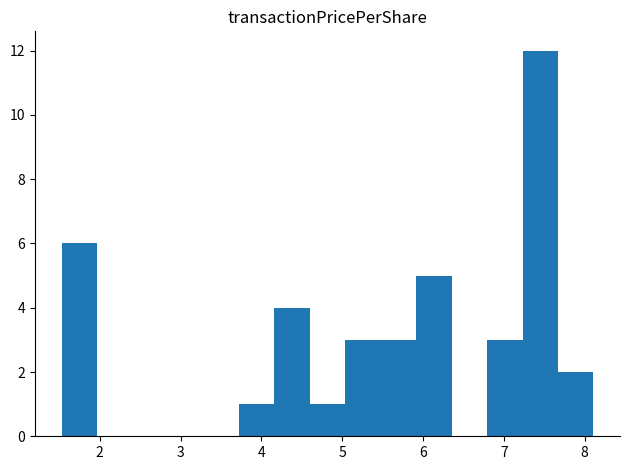

Which range on the x-axis has the tallest bar?

7.2 to 7.7